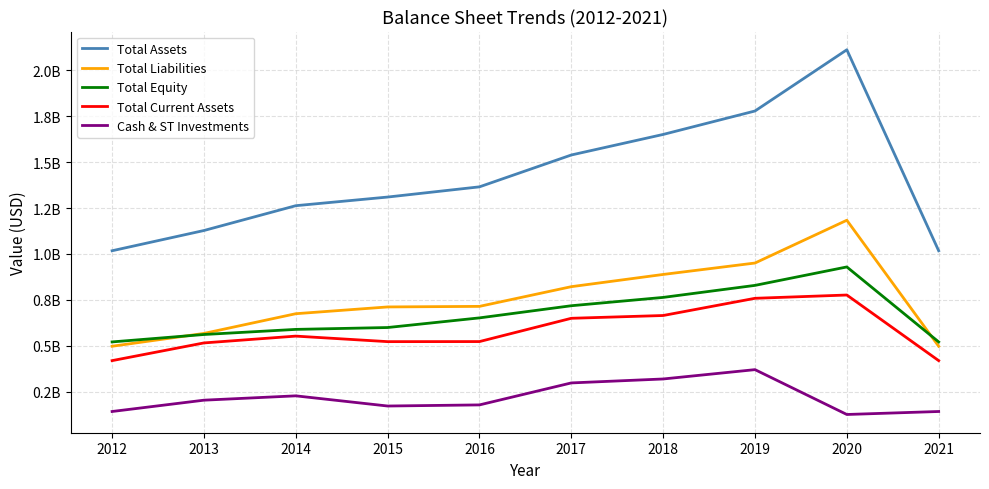

What is the minimum value for Total Assets?

1017326000